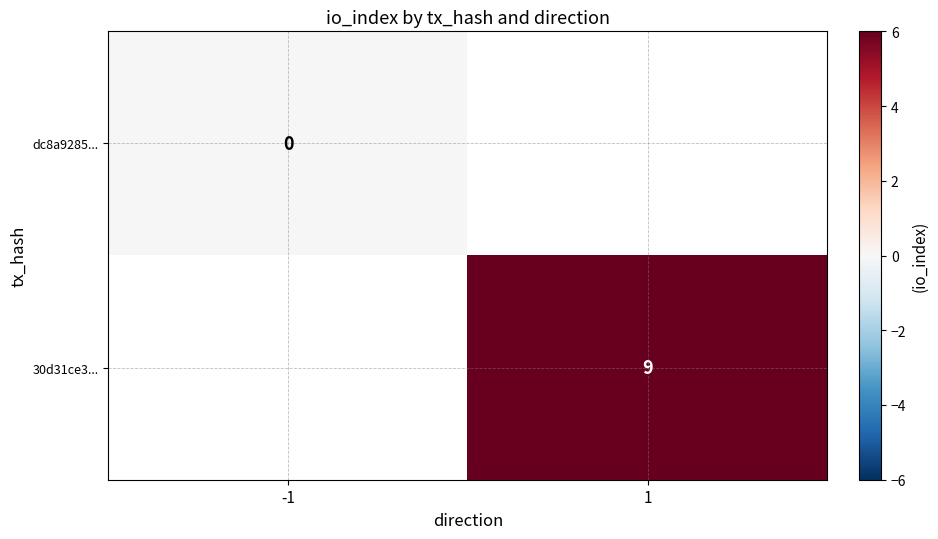

The 30d31ce3... series shows 16 at 1. True or false?

False